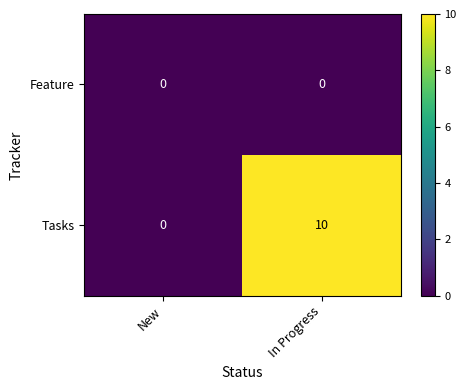

What is the difference between the Tasks values at In Progress and New?

10